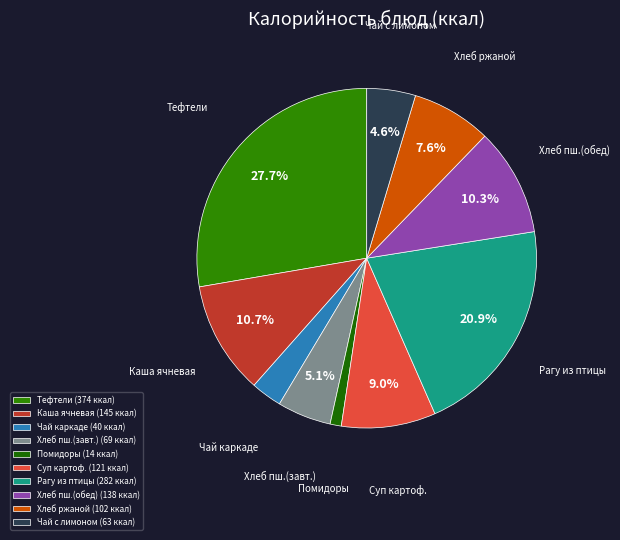

What is the ratio of the value at Хлеб ржаной to the value at Рагу из птицы?

0.4